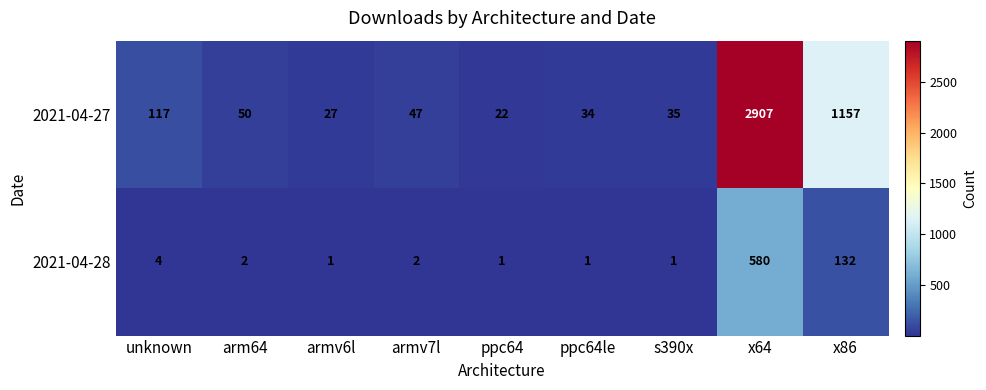

At which label does 2021-04-27 first exceed 47?

unknown